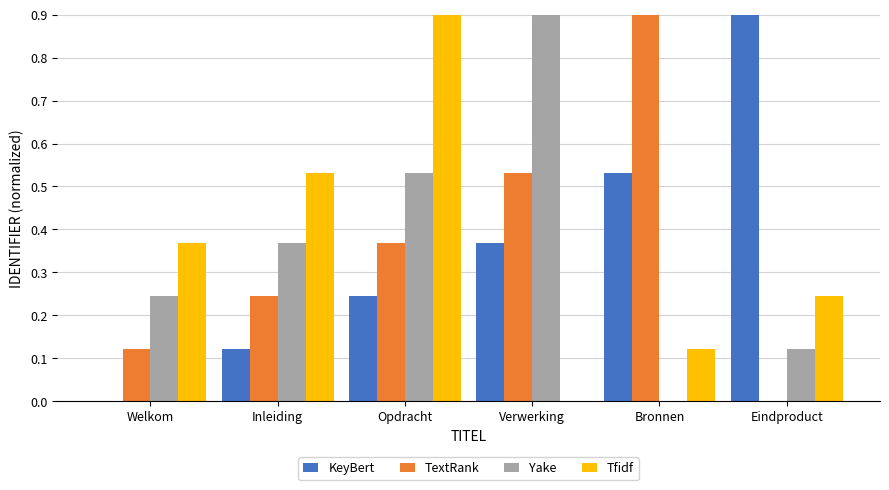

What is the total value across all series at Welkom?

0.7